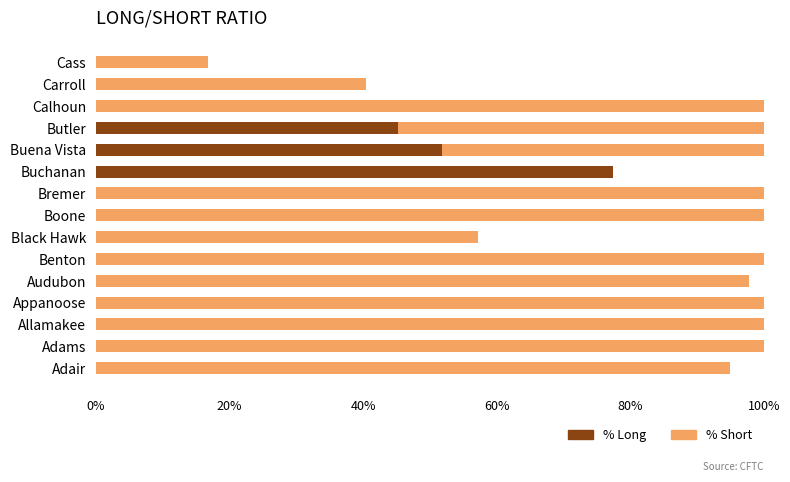

The % Long series shows -25.6 at Carroll. True or false?

False